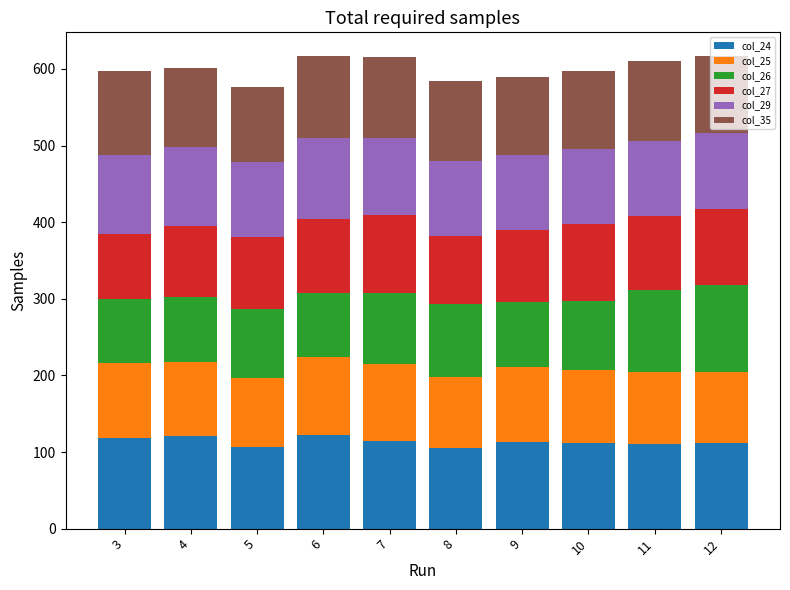

What is the total value across all series at 5?

576.7